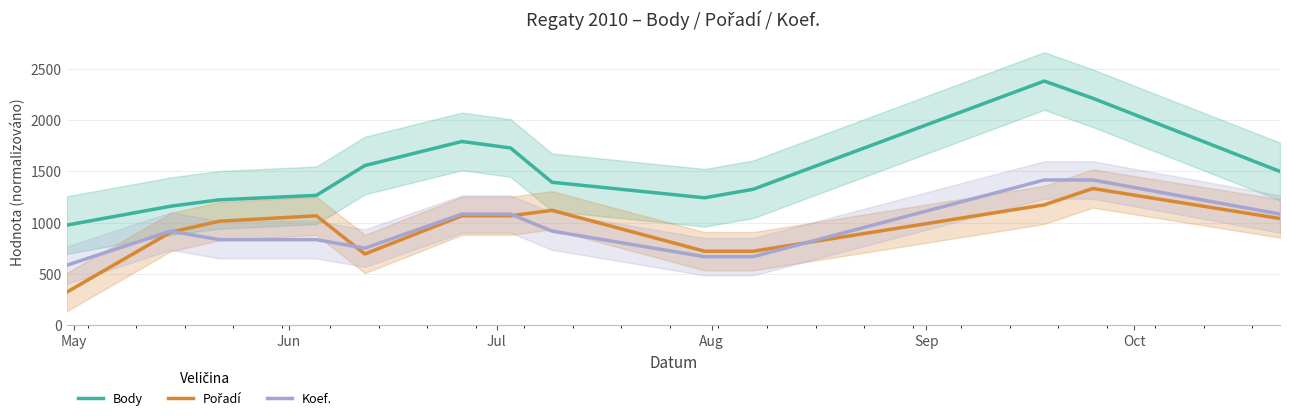

What is the lowest value of the Koef. series?

583.3